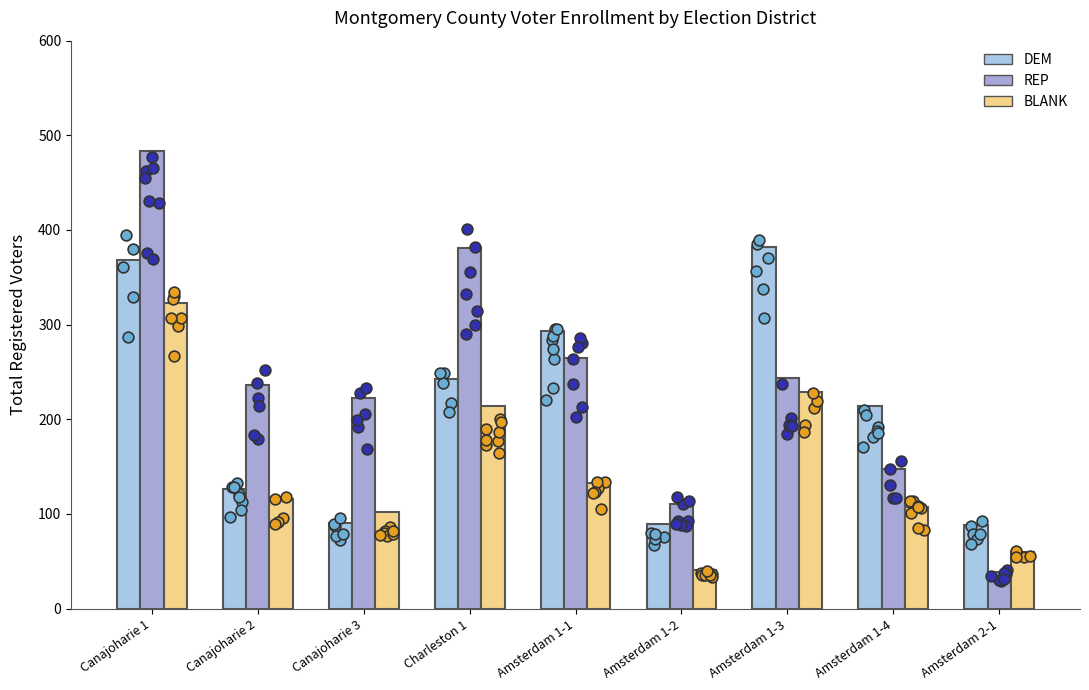

Is the value of BLANK at Canajoharie 2 greater than the value of REP at Canajoharie 2?

No